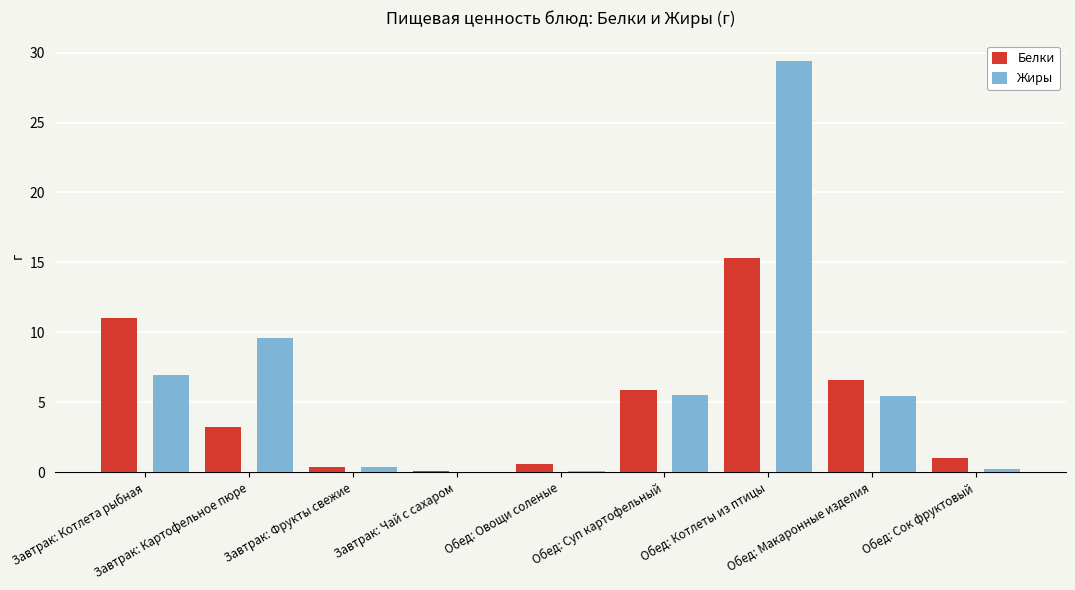

Which series has the largest total across all categories?

Жиры